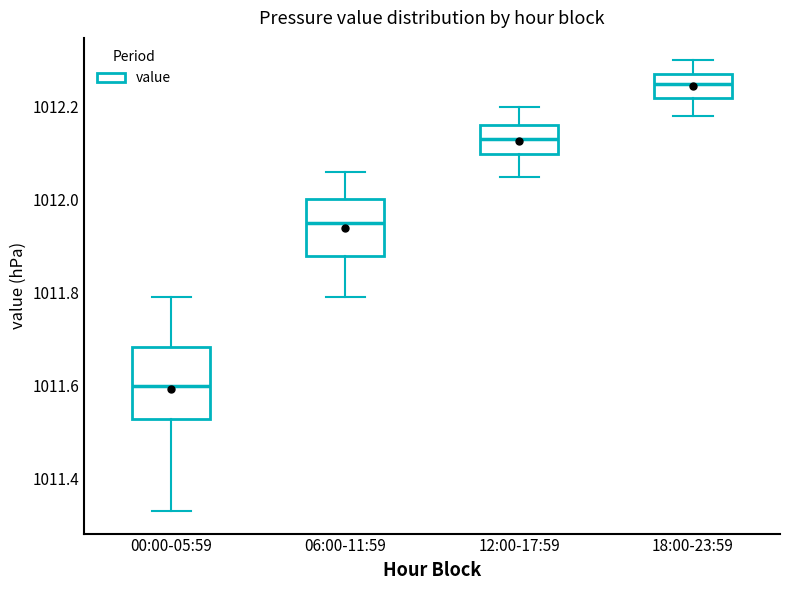

Which box's median line is the lowest?

00:00-05:59